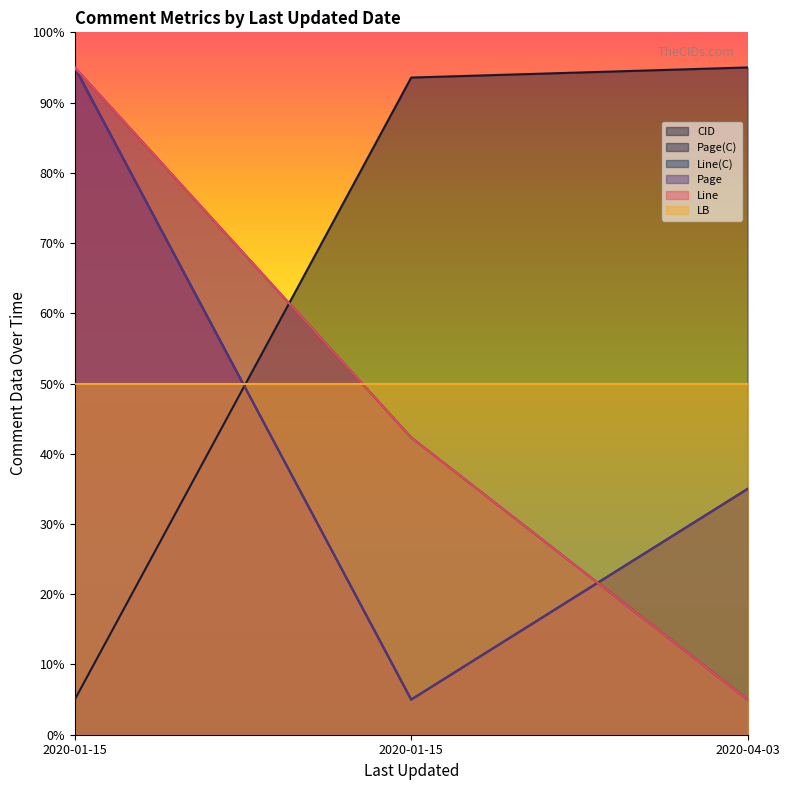

How many data points in CID are above 93?

2